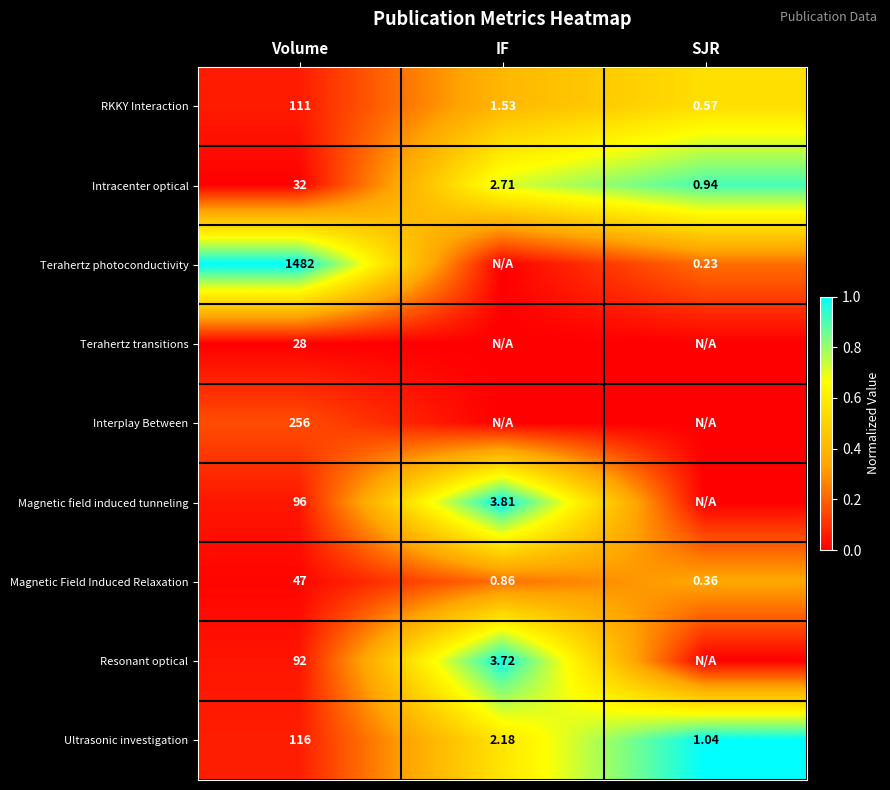

At which label does Ultrasonic investigation reach its minimum?

SJR